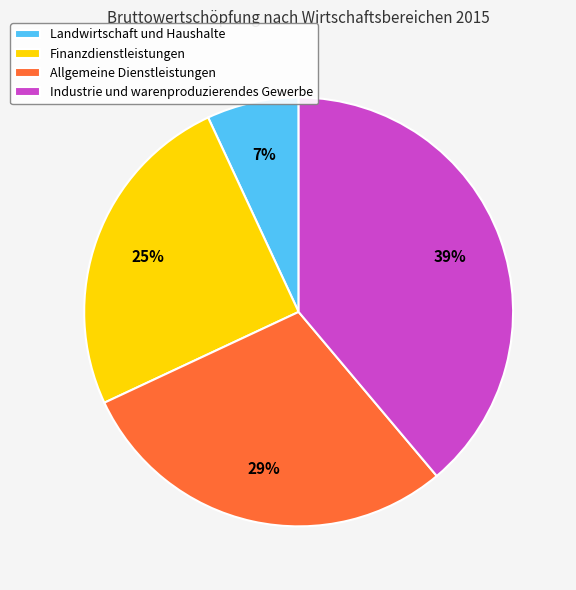

Does Finanzdienstleistungen represent more than half of the total?

No